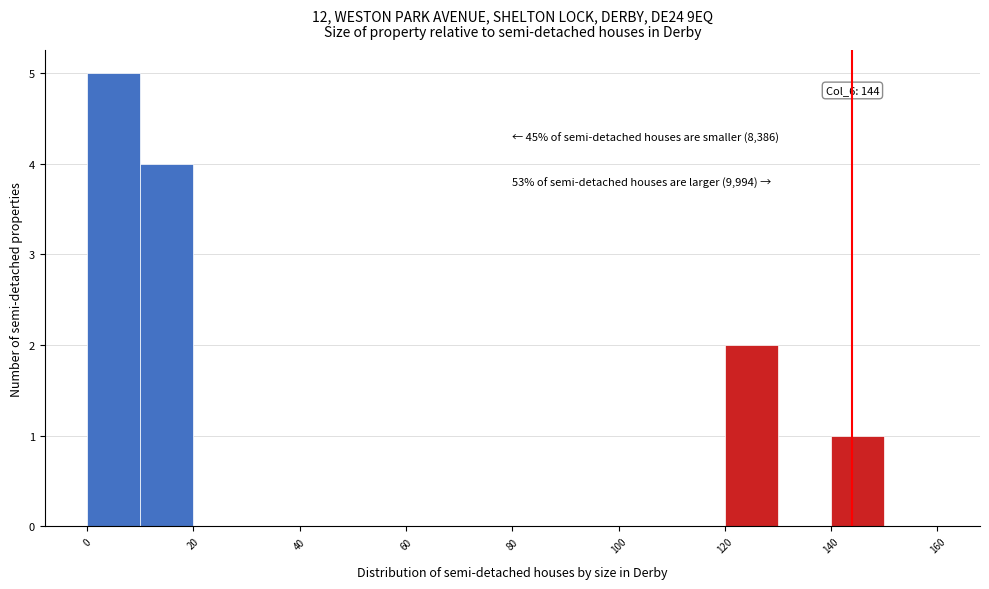

Which range on the x-axis has the tallest bar?

0 to 10